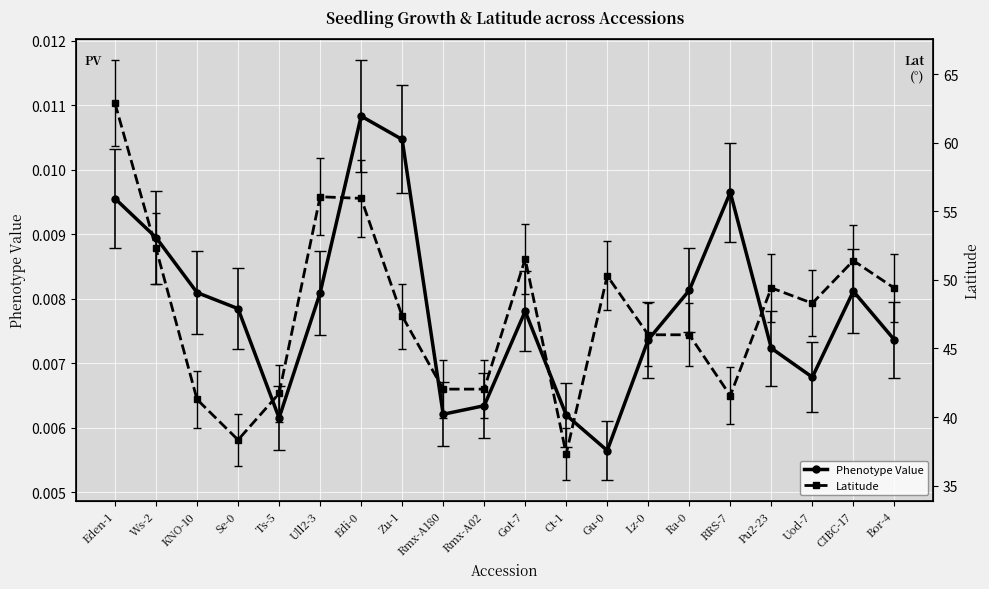

Rank the series by their average value, from lowest to highest.

phenotype_value, accession_latitude